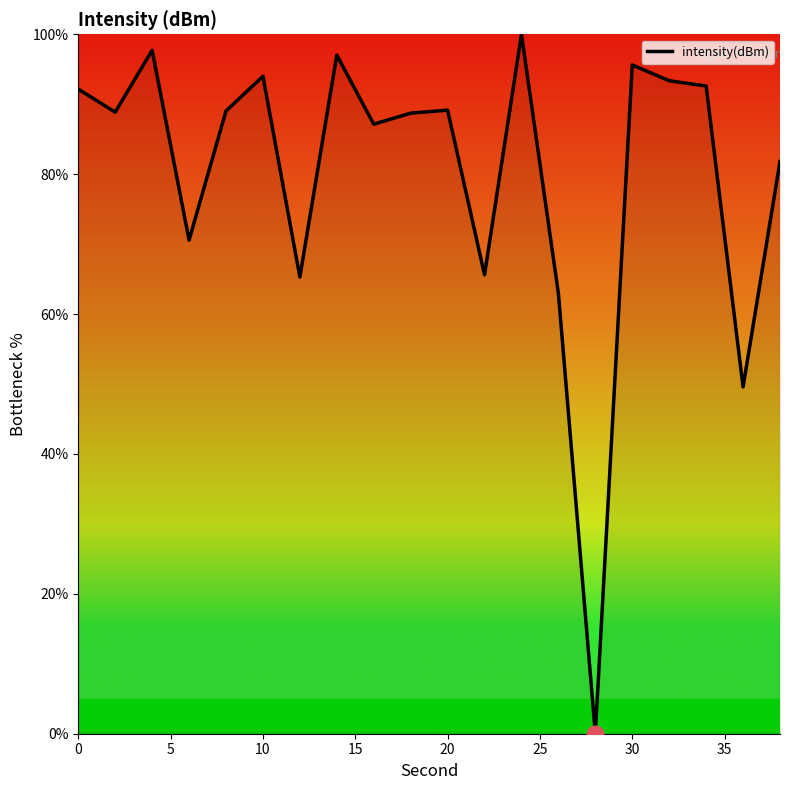

What is the average value?

80.1